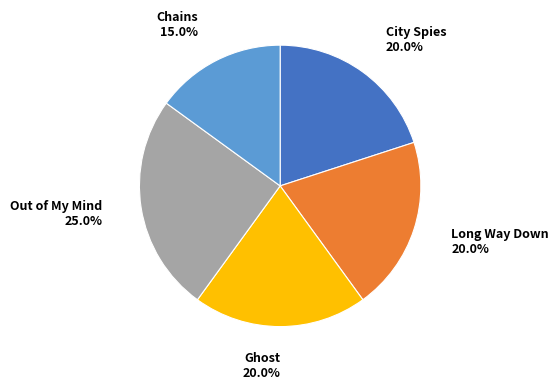

To the nearest percent, what is the difference between the Ghost and Chains slice percentages?

5%